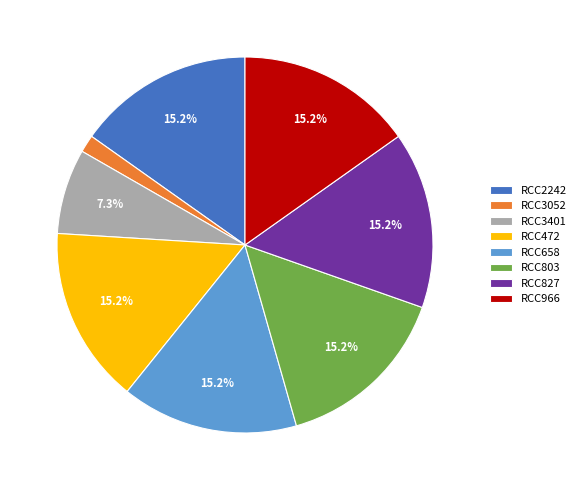

Which slice is the smallest?

RCC3052